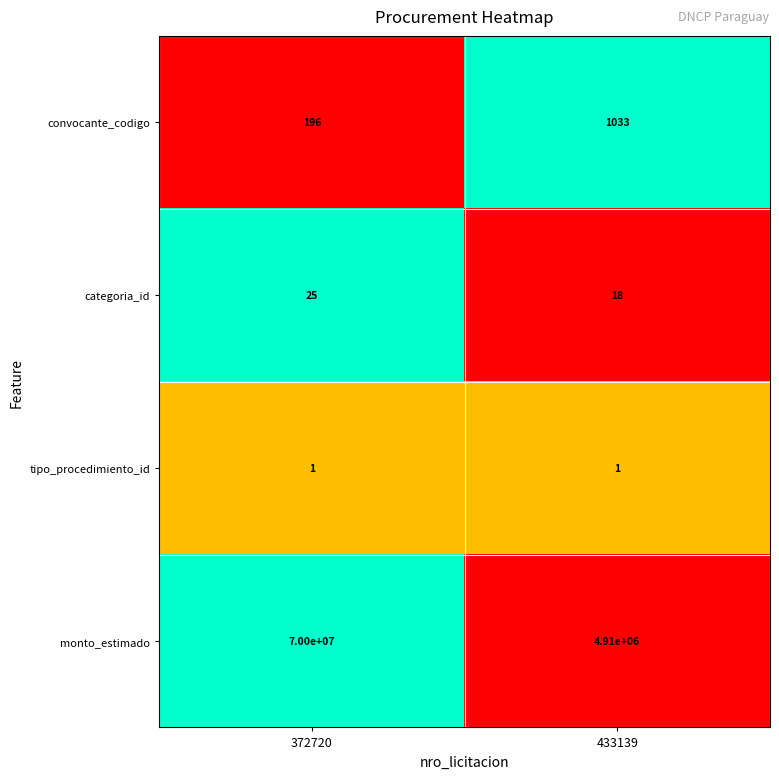

Between 372720 and 433139, which series saw the biggest shift?

monto_estimado